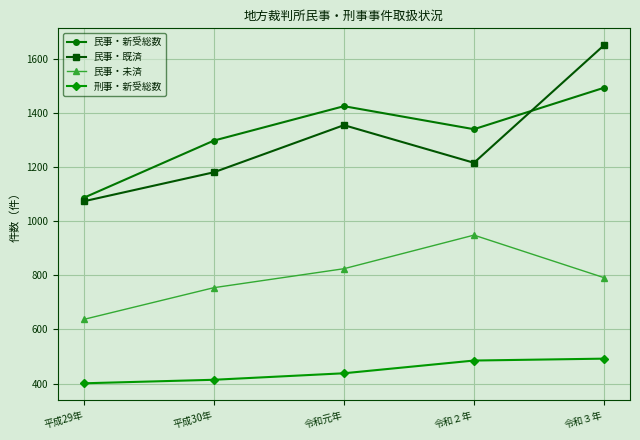

What is the lowest value of the 刑事・新受総数 series?

401